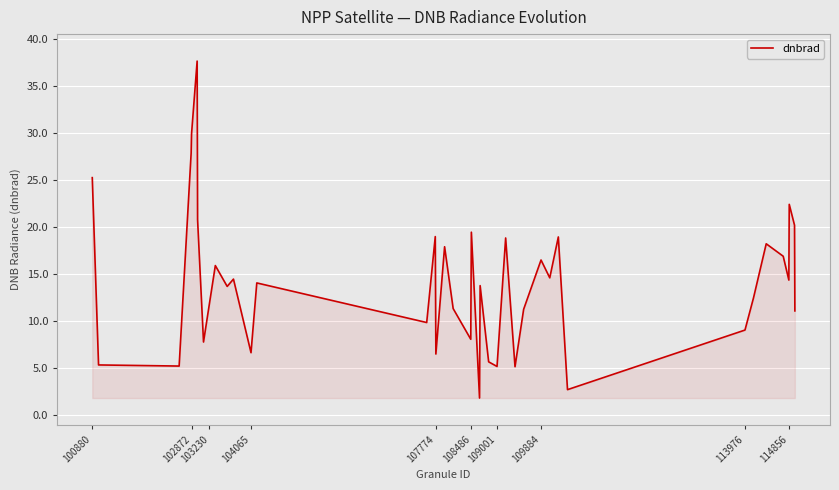

What is the difference between the maximum and minimum values?

35.9